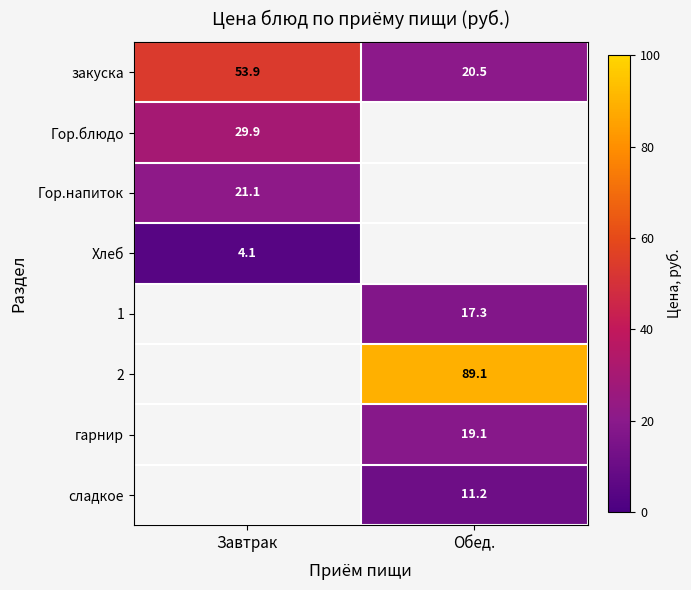

At which label is закуска closest to 37?

Обед.